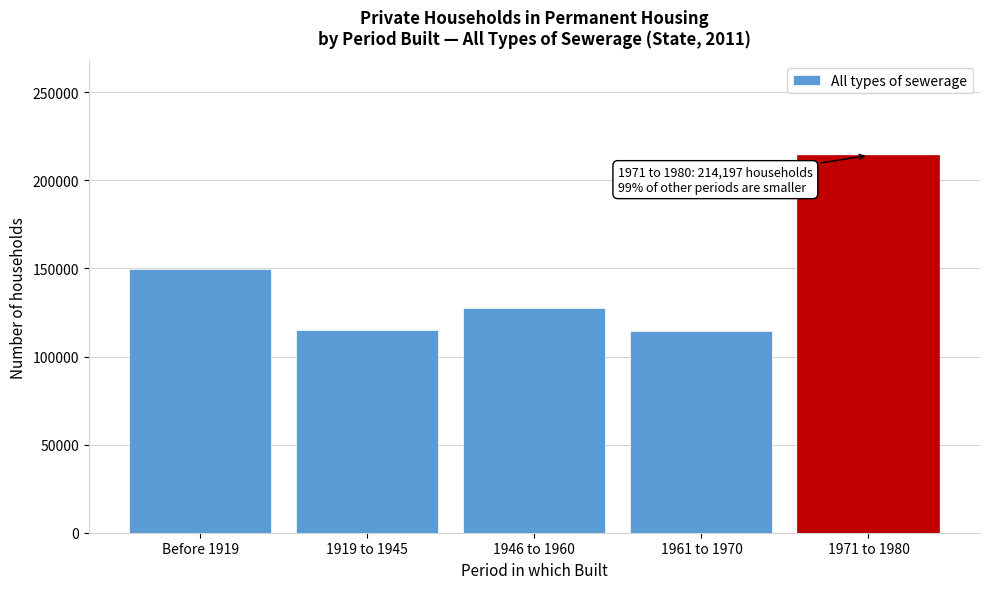

Is it true that the value at Before 1919 is 104435?

False